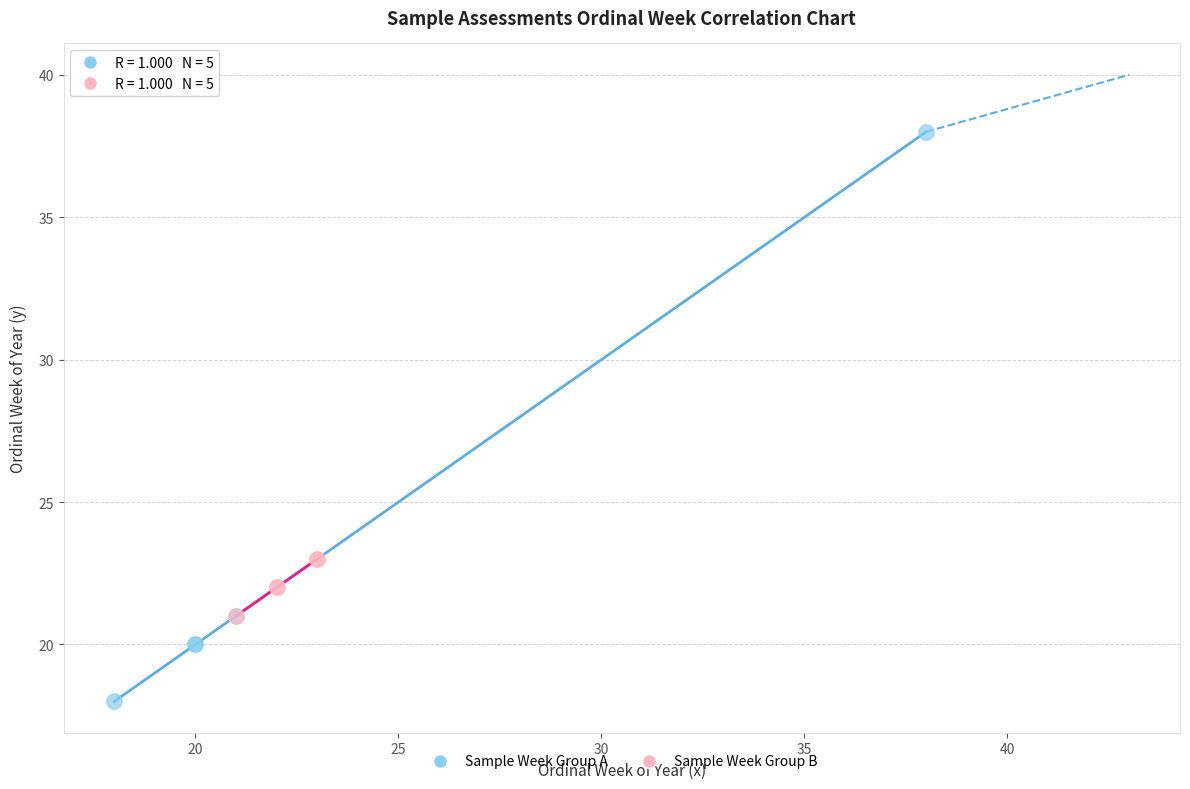

Which series contains the lowest Y value?

Sample Week Group A